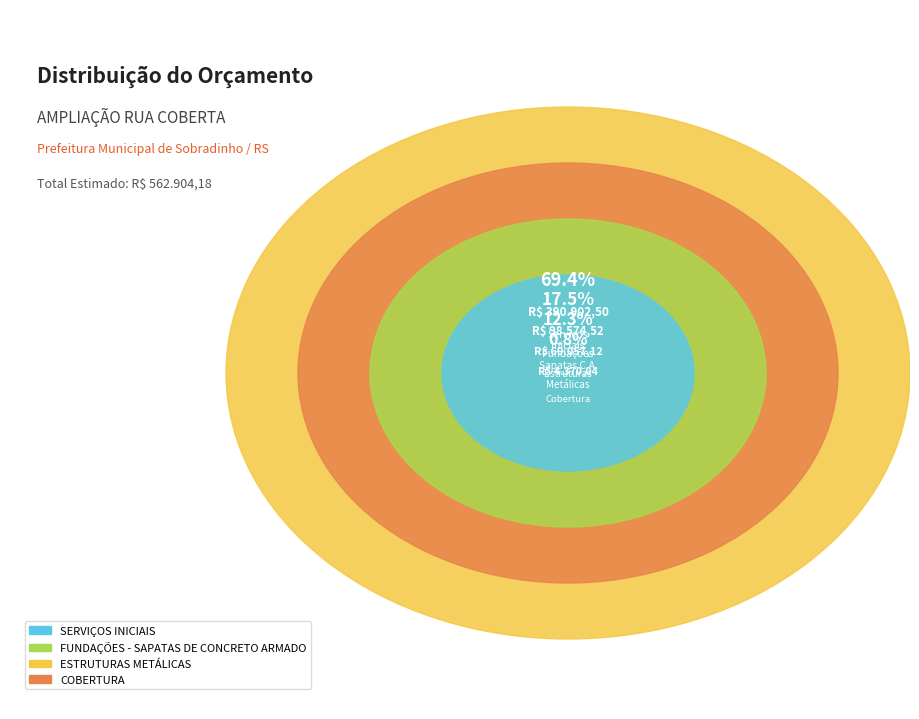

To the nearest percent, what percentage of the pie is SERVIÇOS INICIAIS?

1%